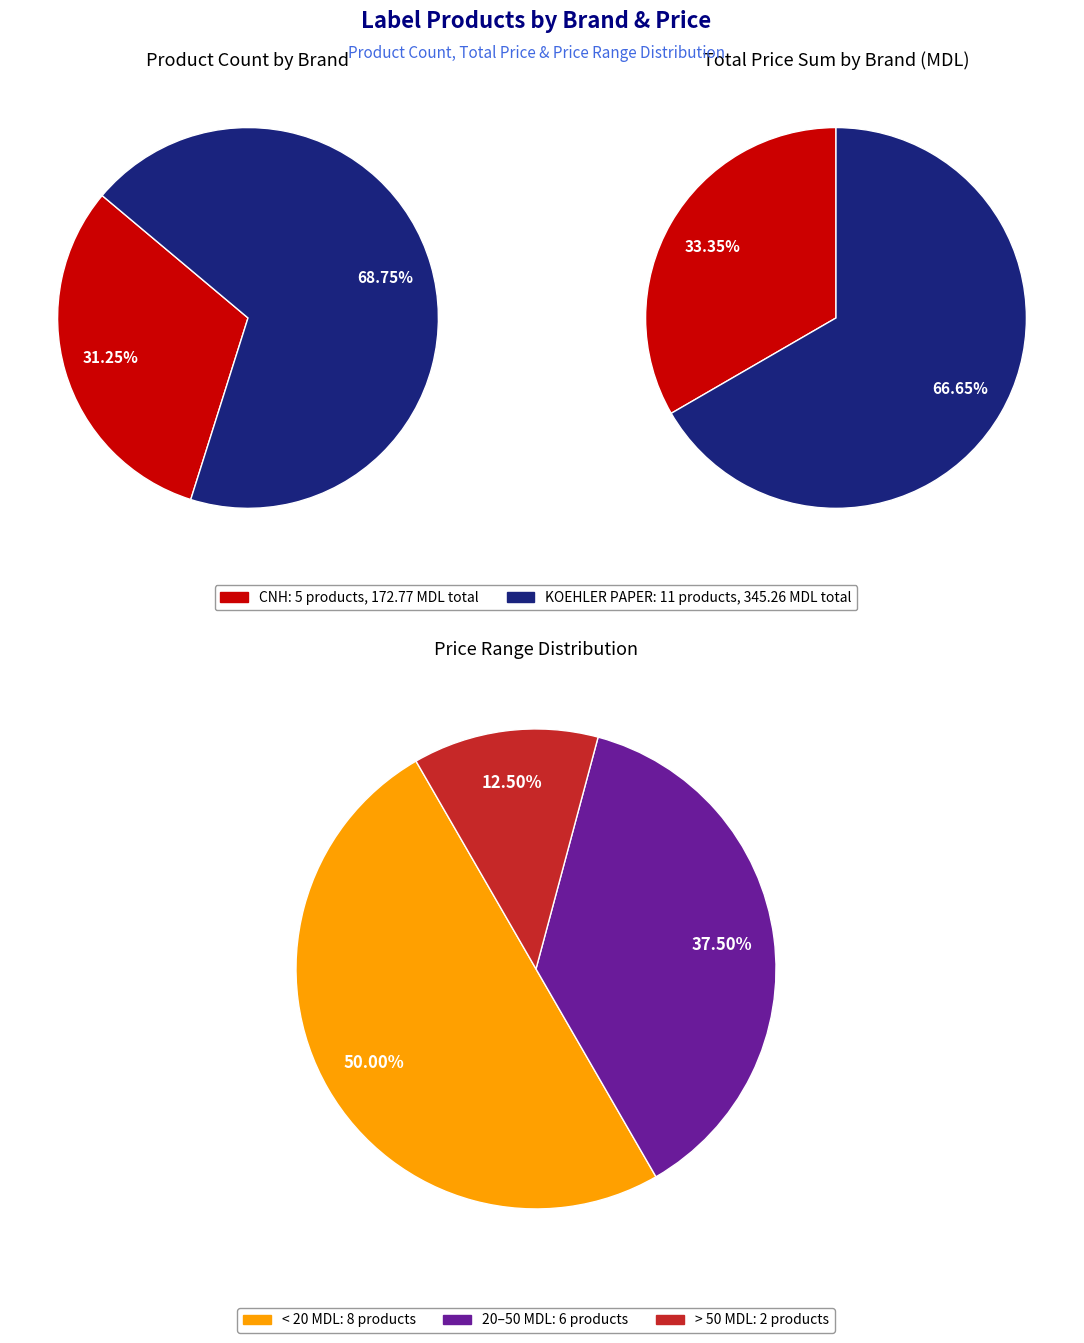

To the nearest percent, what is the combined percentage of KOEHLER PAPER and CNH?

100%